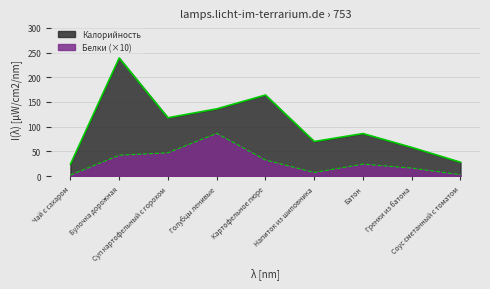

True or false: Калорийность and Белки cross at least once.

False